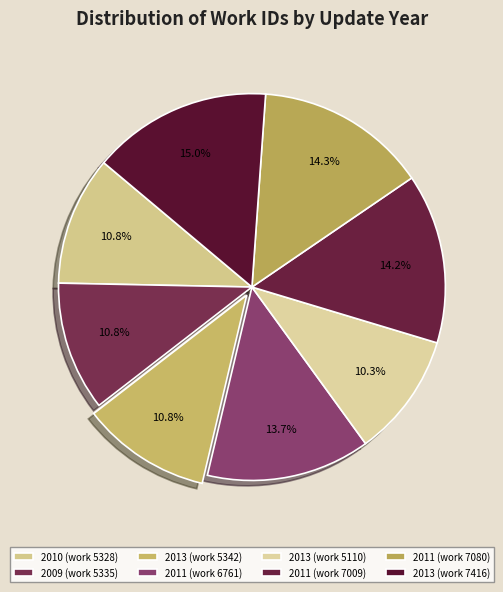

Between 2011 (work 6761) and 2013 (work 5342), which is larger?

2011 (work 6761)